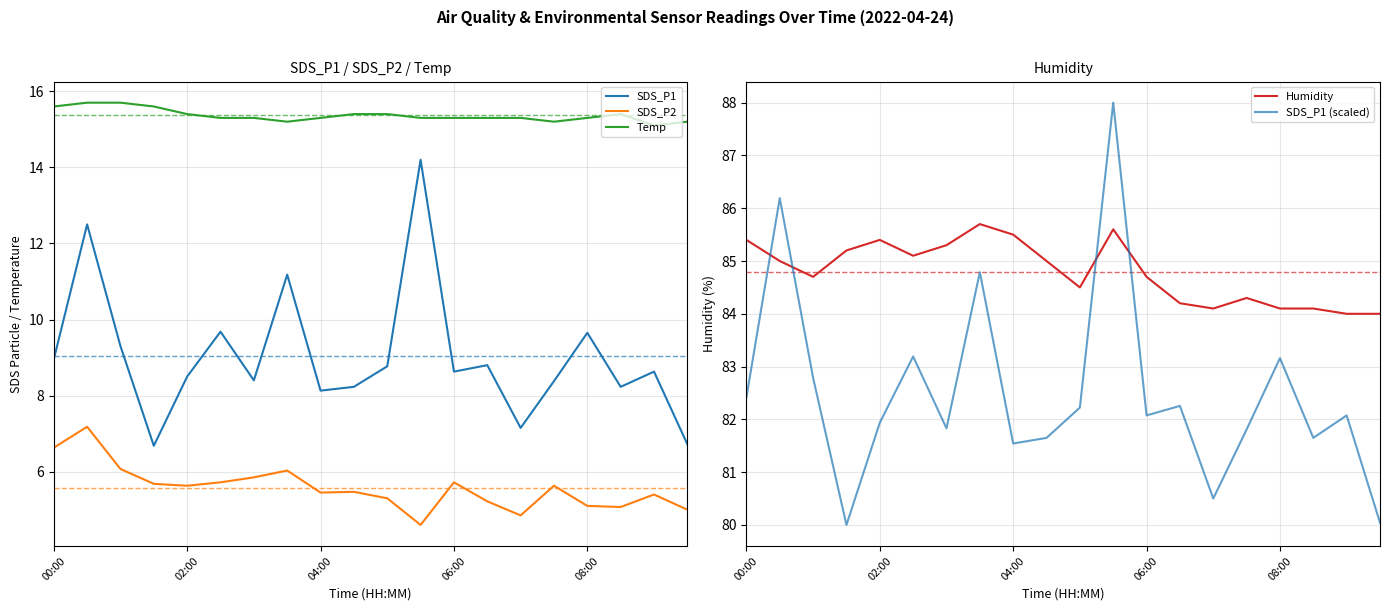

Between 00:00 and 18, which series saw the biggest shift?

Humidity